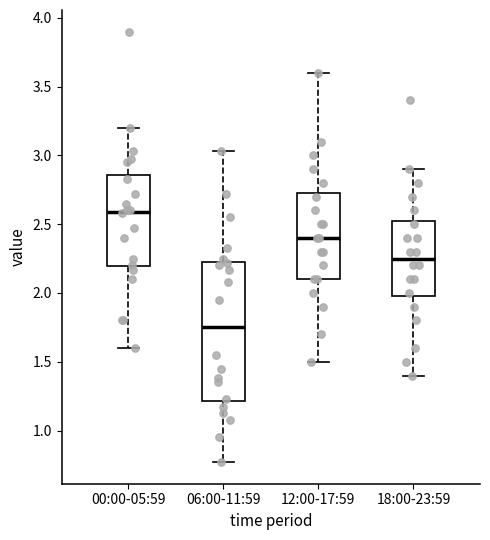

Which box's median line is the highest?

00:00-05:59